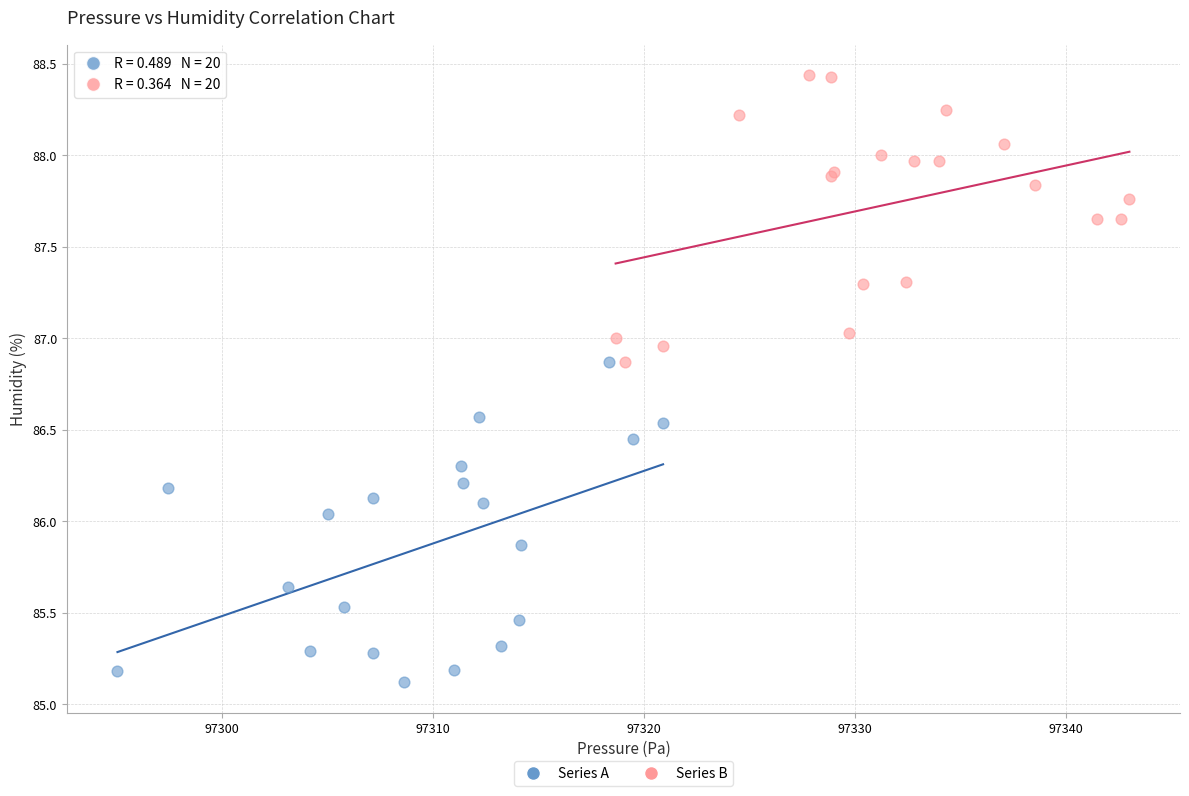

Which series has the largest Y range (max minus min)?

Series A